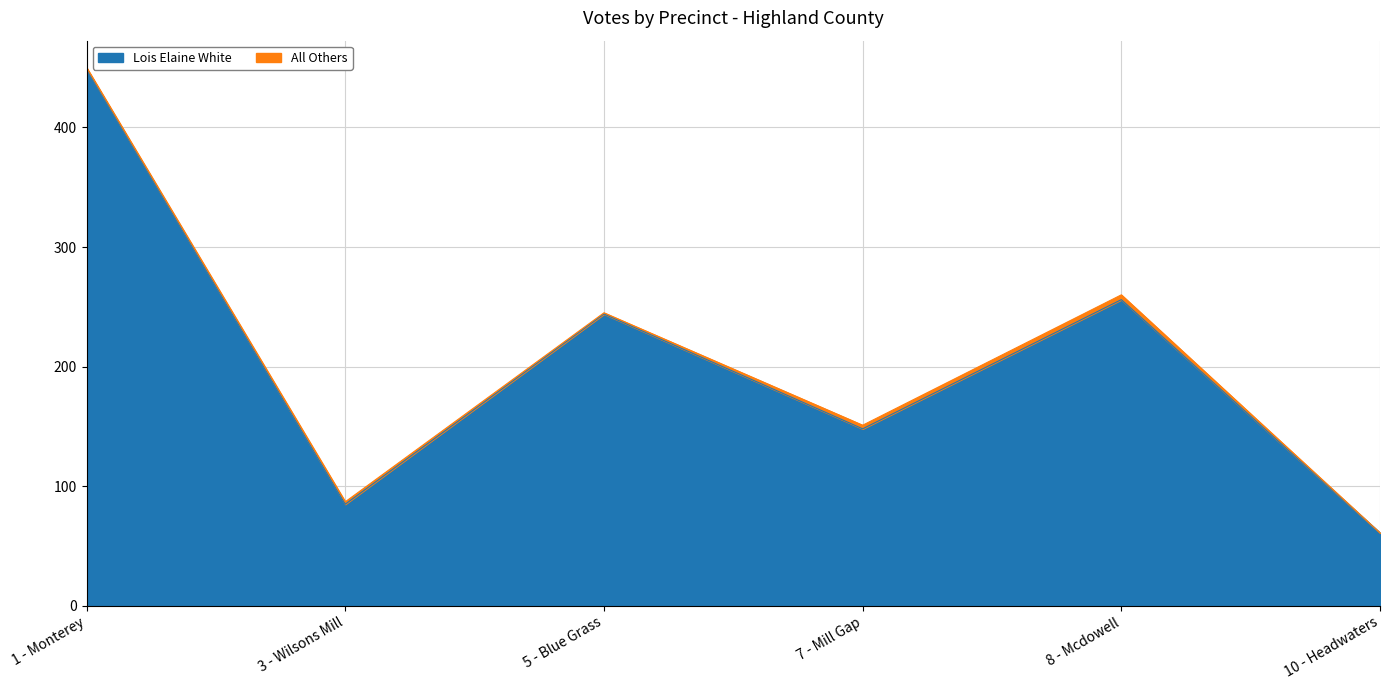

The chart shows a value of 115 at 8 - Mcdowell. True or false?

False